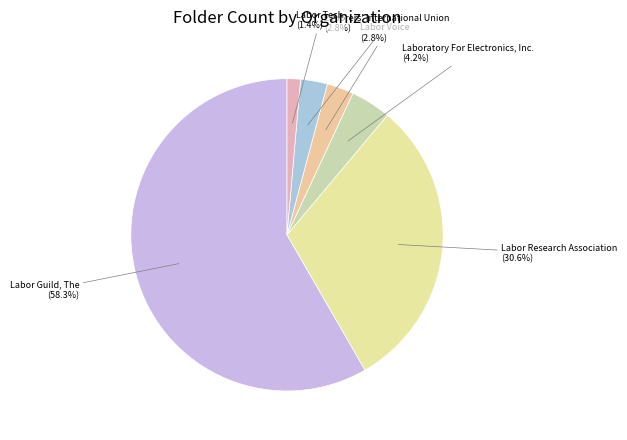

What percentage is the Labor Voice slice, to the nearest percent?

3%